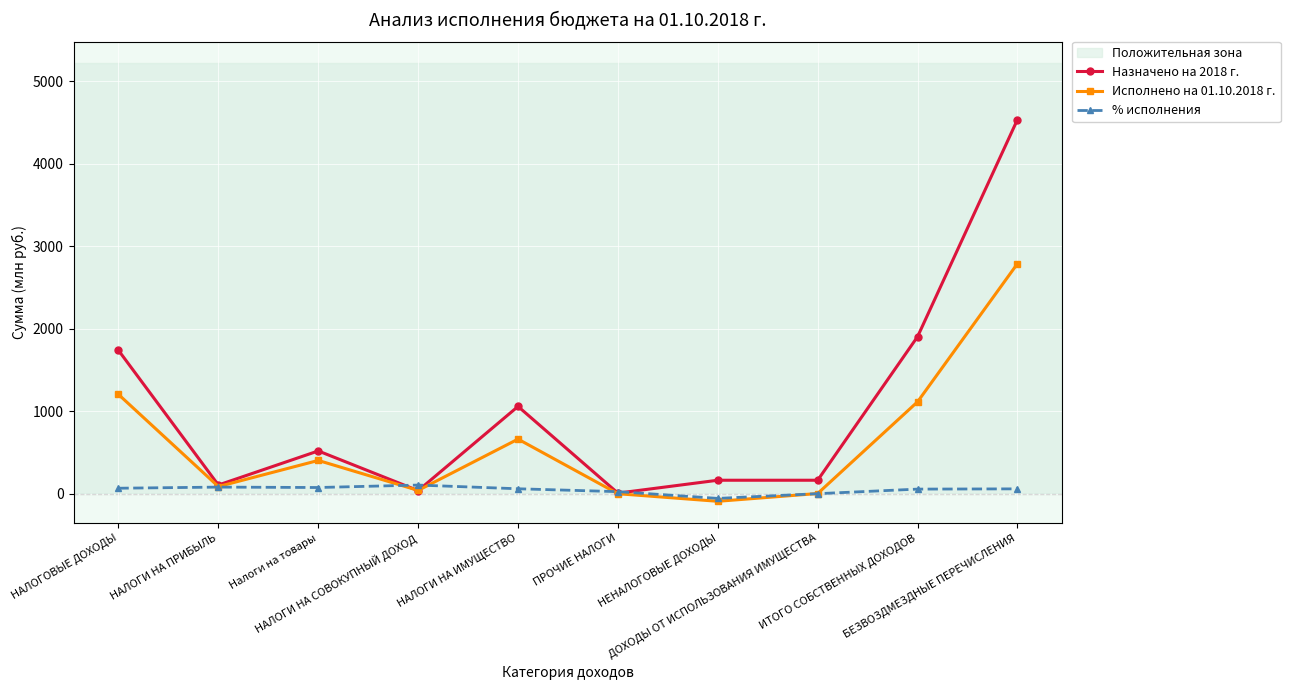

Is the value of % исполнения at НЕНАЛОГОВЫЕ ДОХОДЫ greater than the value of Исполнено на 01.10.2018 г. at ИТОГО СОБСТВЕННЫХ ДОХОДОВ?

No